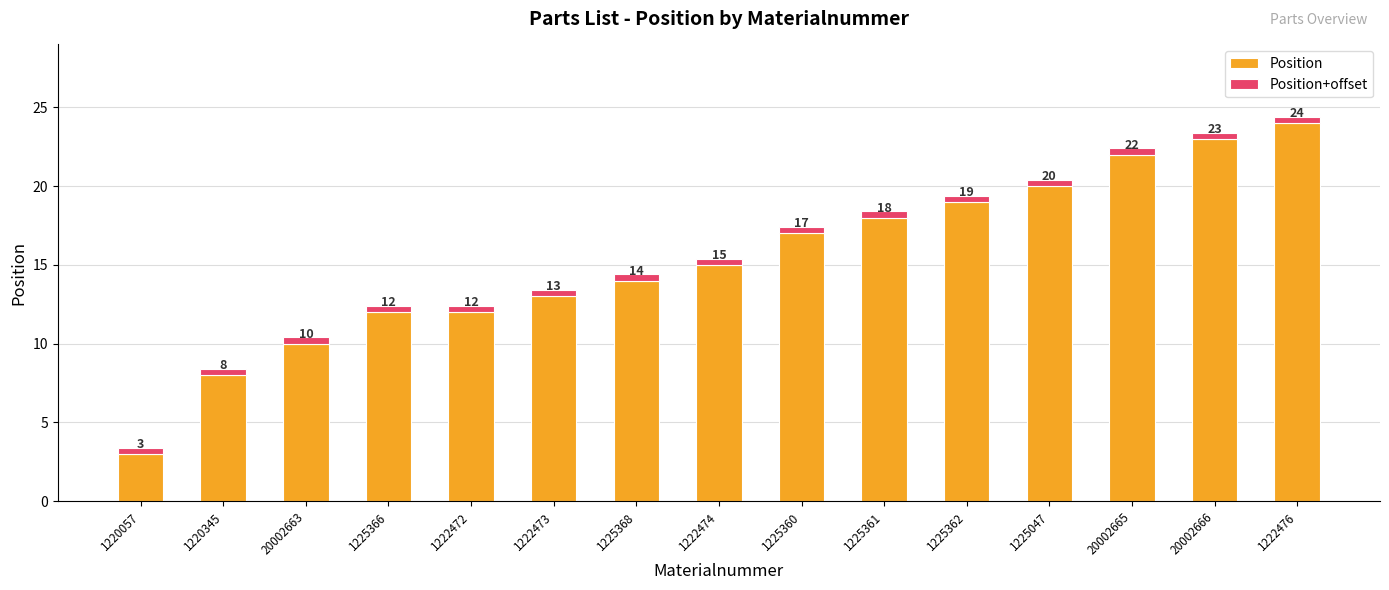

Count the number of data series in this chart.

2